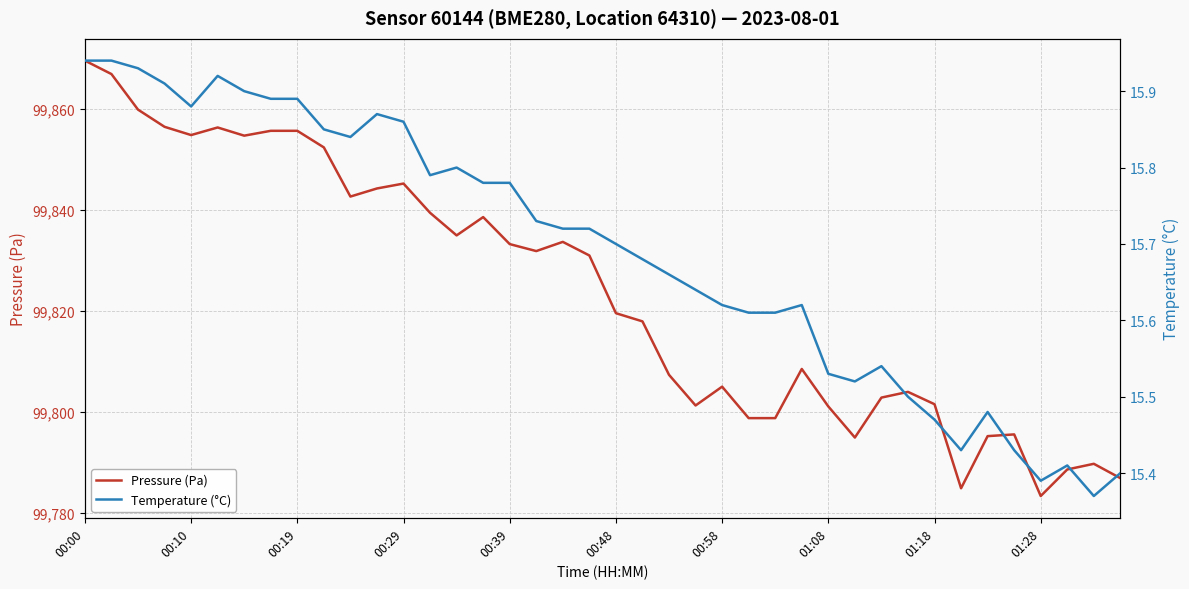

What is the maximum value for Temperature (°C)?

15.9